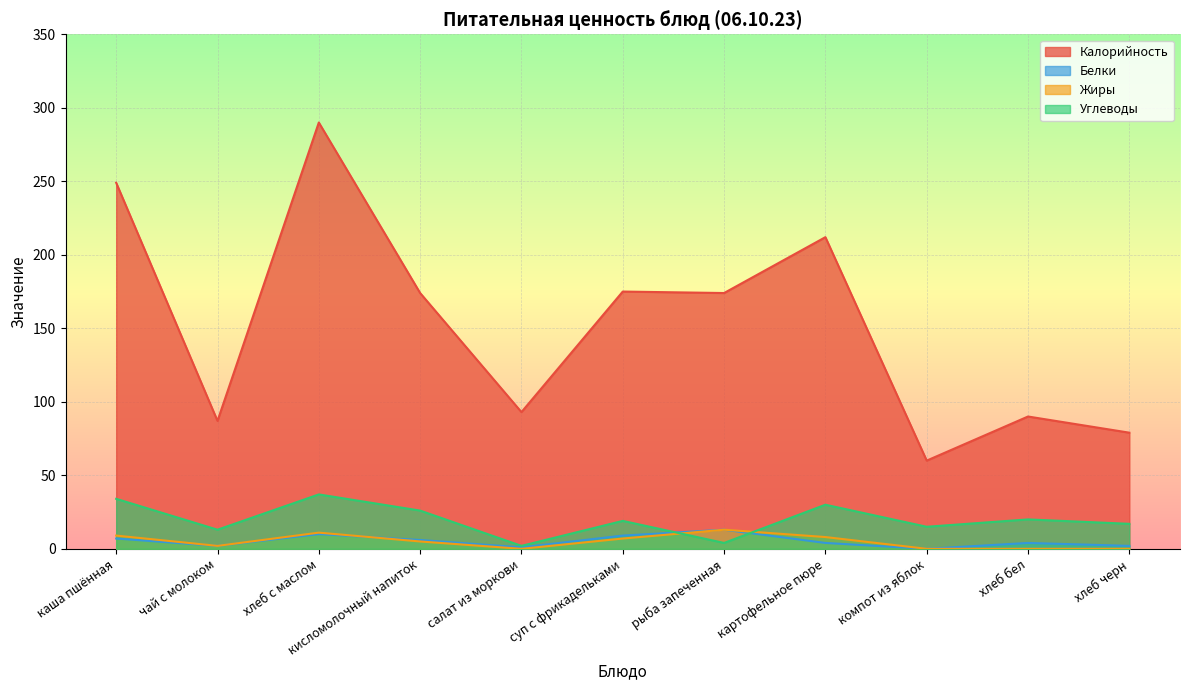

At чай с молоком, list the series in order from largest to smallest.

Калорийность, Углеводы, Белки, Жиры